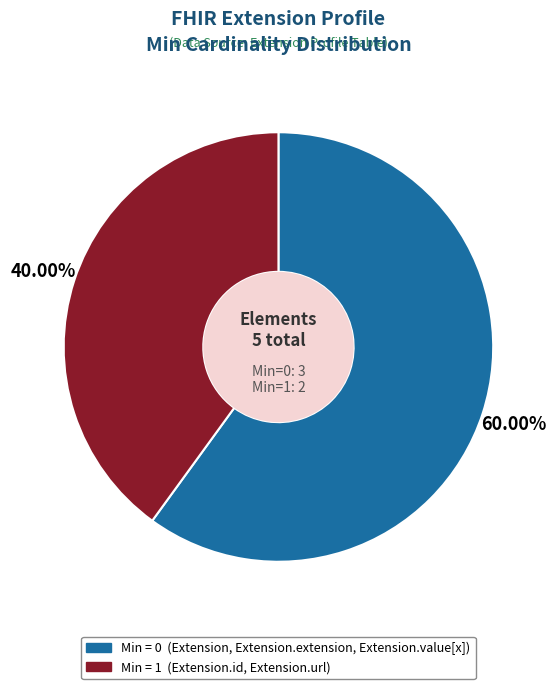

How many slices are in this pie chart?

2